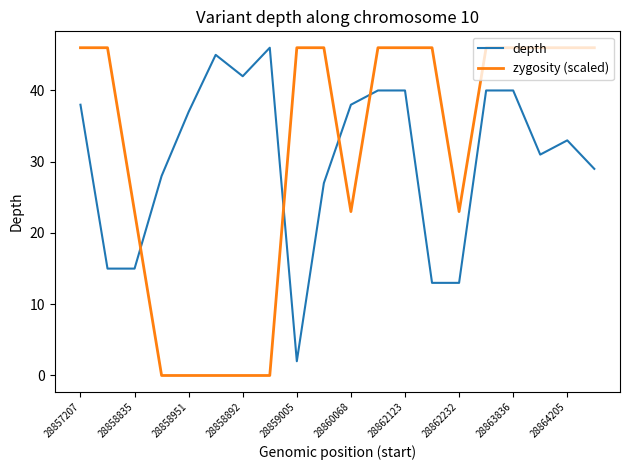

What is the difference between the maximum and minimum values in the depth series?

44